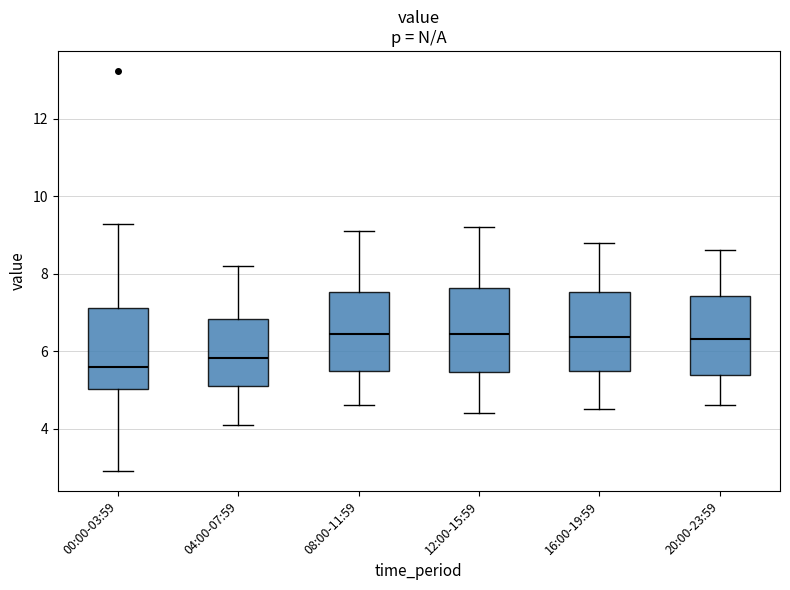

Reading left to right, transcribe this box plot: for each box, give where its median line is, the range the box spans, and where its two whiskers end, as read against the y-axis. The values are not printed on the chart, so give them approximately, as read against the axis.

00:00-03:59: median 5.6, box 5.0 to 7.2, whiskers 3.0 to 9.2
04:00-07:59: median 5.8, box 5.2 to 6.8, whiskers 4.2 to 8.2
08:00-11:59: median 6.4, box 5.4 to 7.6, whiskers 4.6 to 9.2
12:00-15:59: median 6.4, box 5.4 to 7.6, whiskers 4.4 to 9.2
16:00-19:59: median 6.4, box 5.4 to 7.6, whiskers 4.6 to 8.8
20:00-23:59: median 6.4, box 5.4 to 7.4, whiskers 4.6 to 8.6